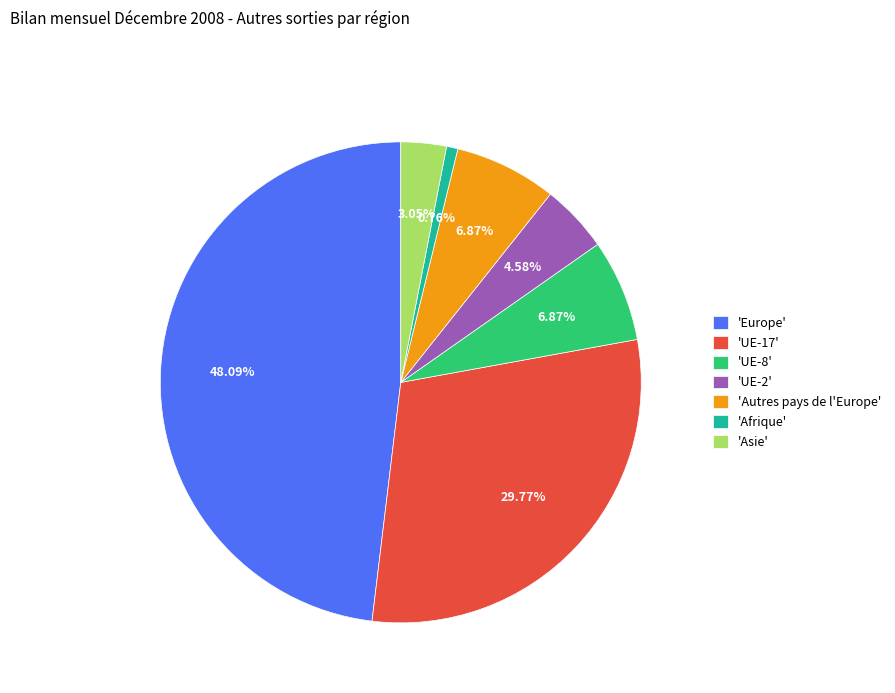

Approximately how many times larger is the value at 'UE-17' compared to 'UE-8'?

4.3